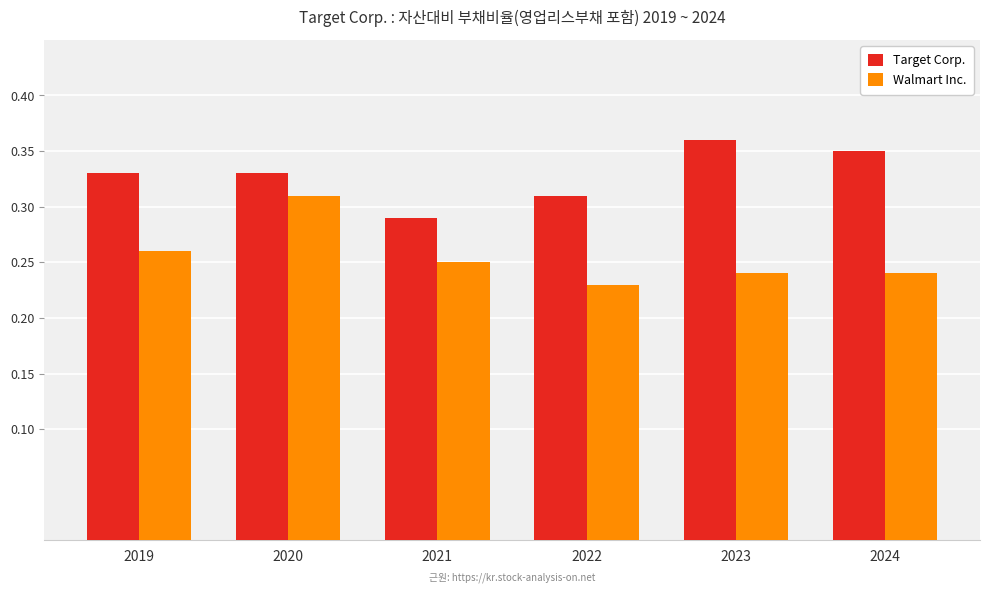

The Target Corp. series shows 0.6 at 2023. True or false?

False